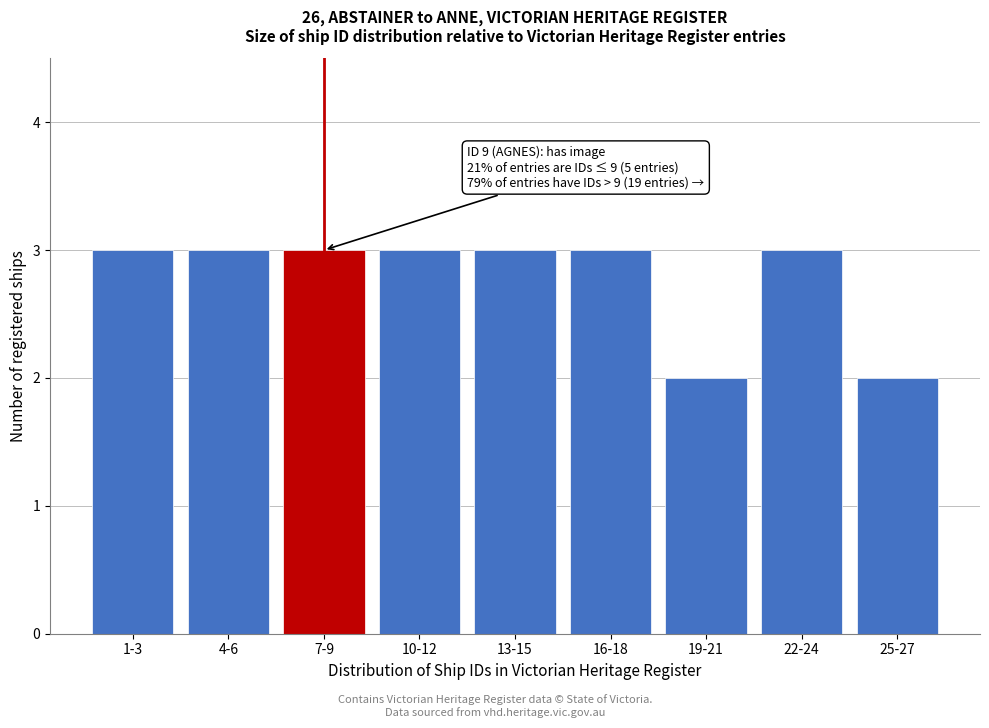

Reading left to right, extract all data points from this chart.

1-3=3	4-6=3	7-9=3	10-12=3	13-15=3	16-18=3	19-21=2	22-24=3	25-27=2